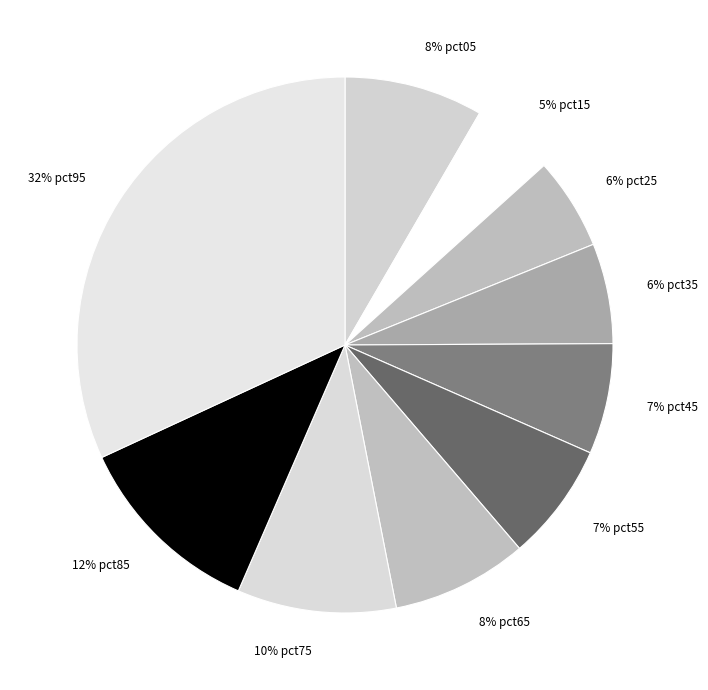

Count the number of slices in the pie.

10